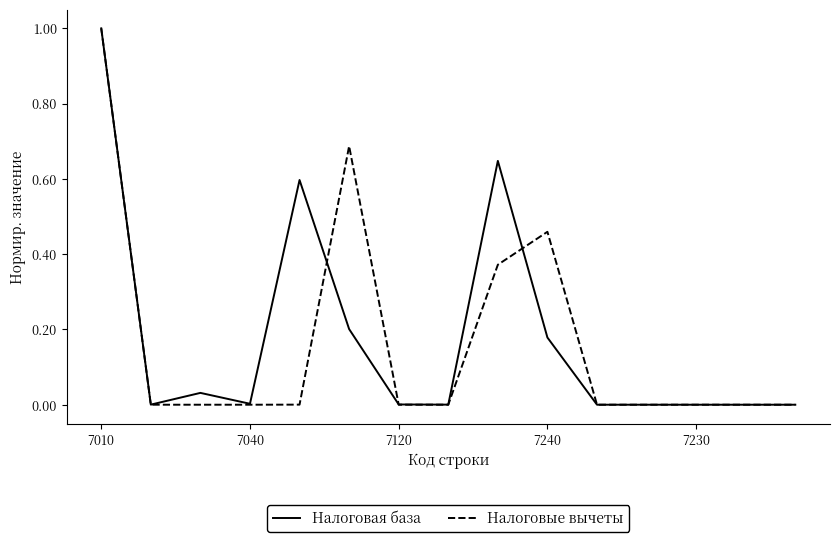

What is the maximum value shown in the chart?

1.0